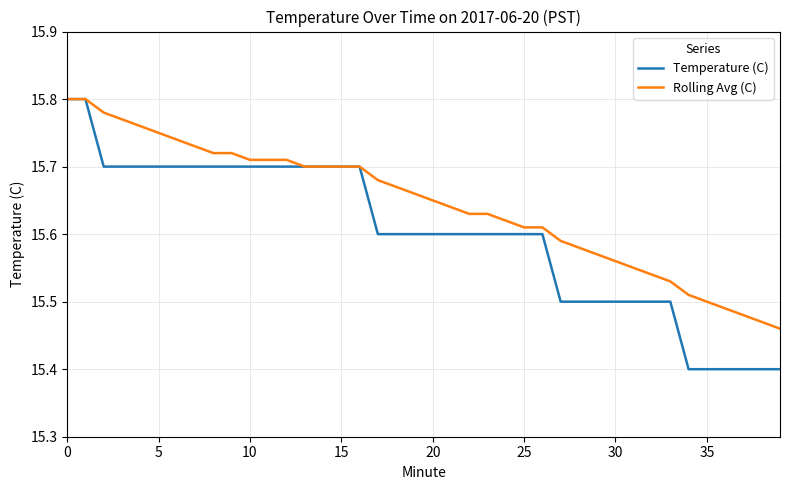

Which series has the widest spread of values?

Temperature (C)